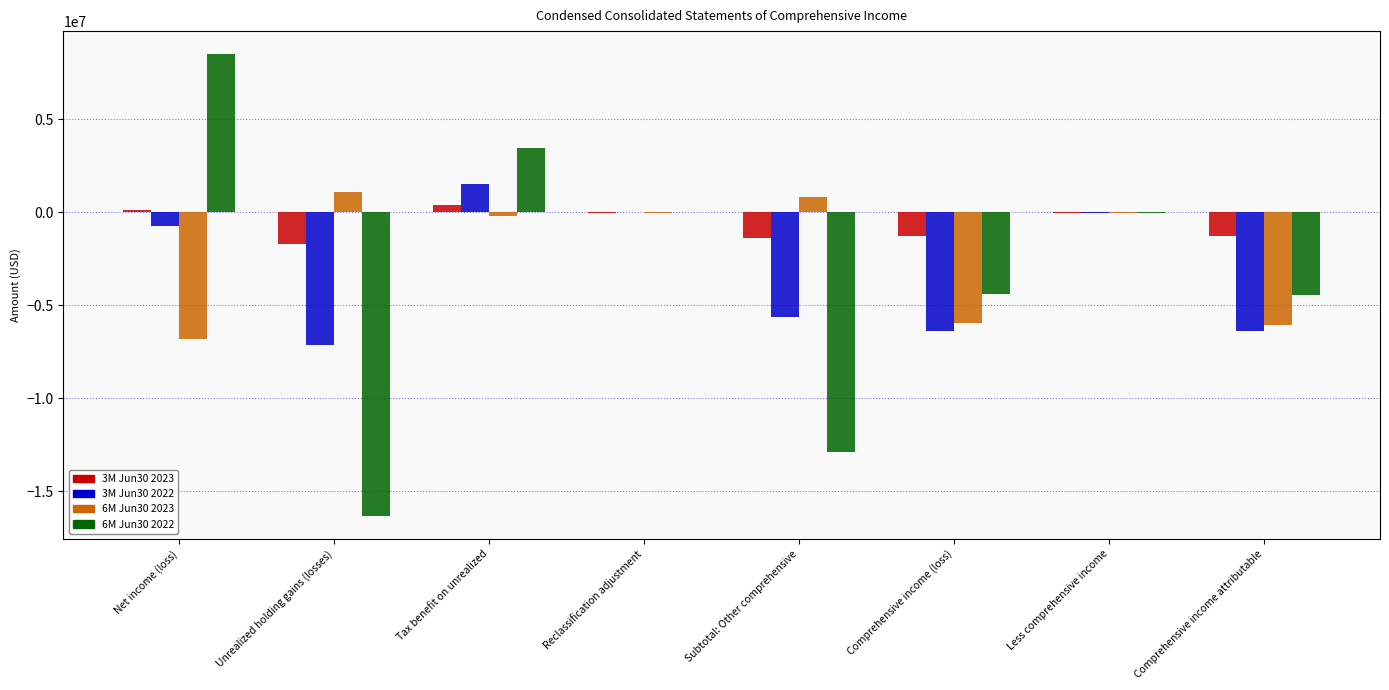

What is the greatest value displayed?

8480938